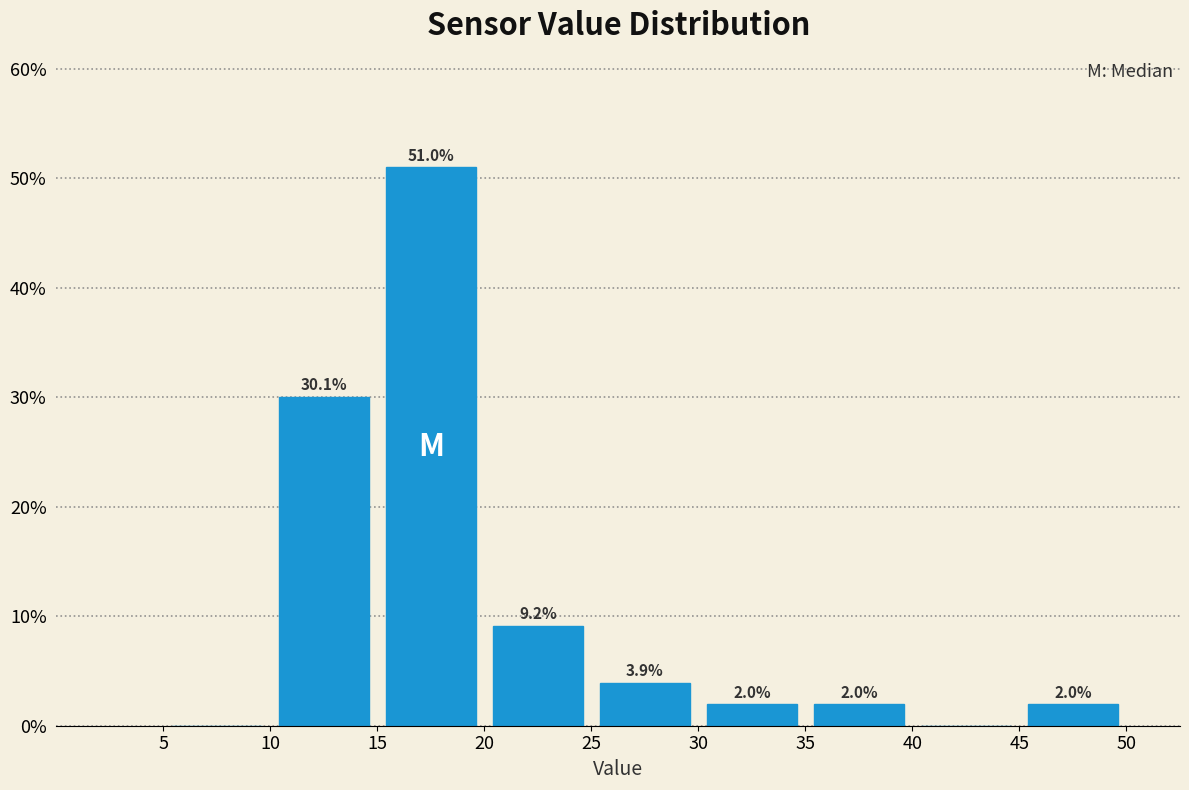

Over which range of the x-axis is the bar tallest?

15 to 20